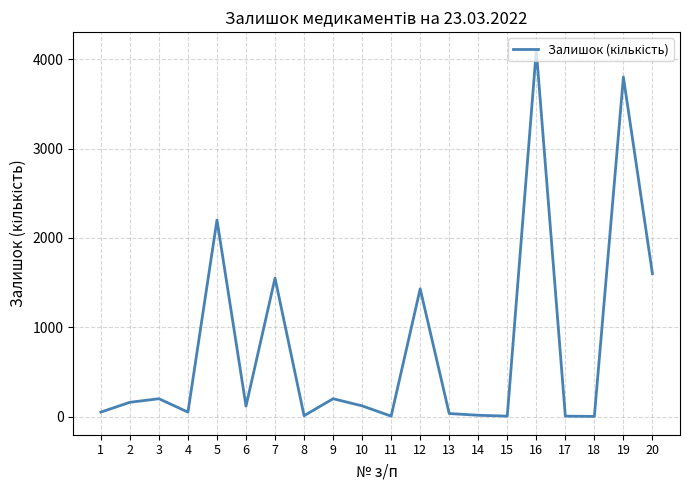

True or false: the data shows 2 at 18.

True